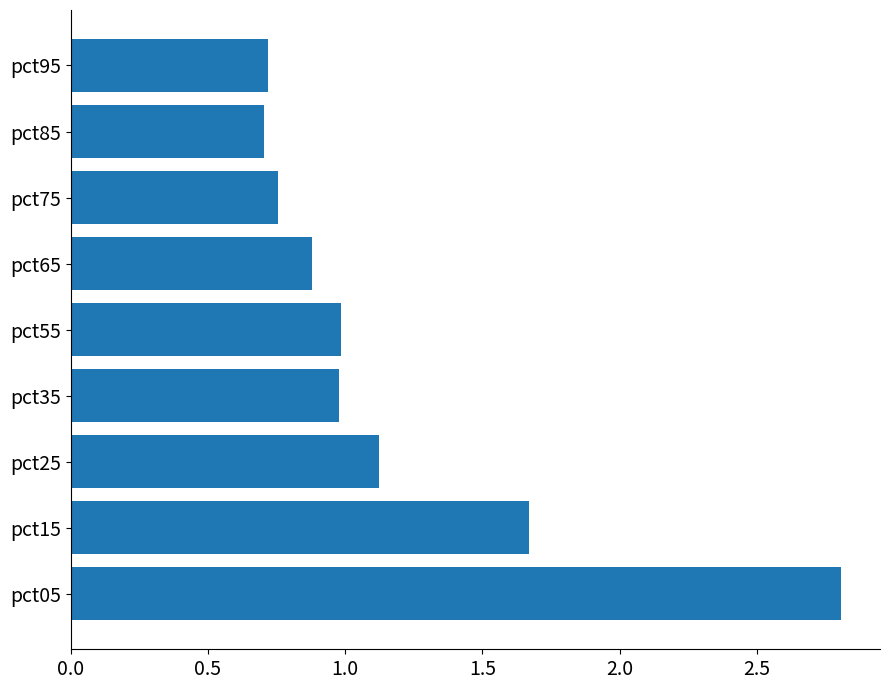

What is the difference between the second highest and second lowest values?

0.9